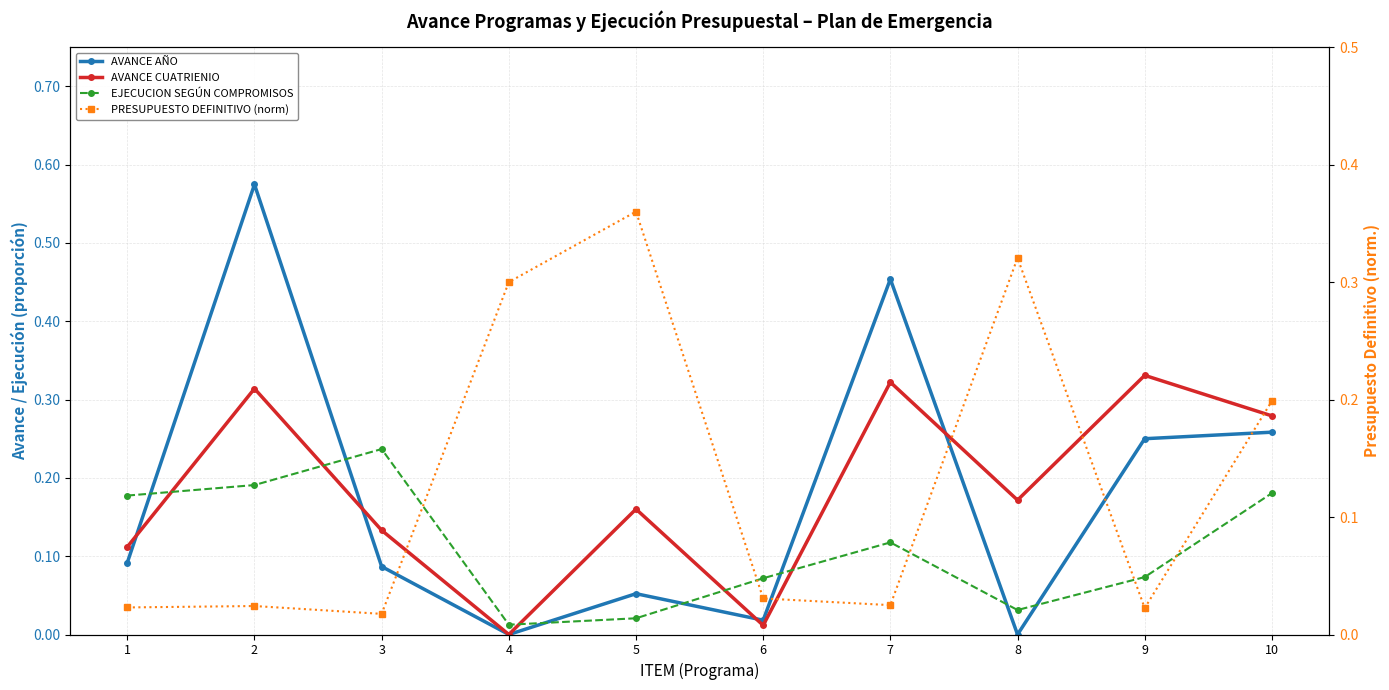

What is the difference between the AVANCE CUATRIENIO values at 6 and 8?

0.2